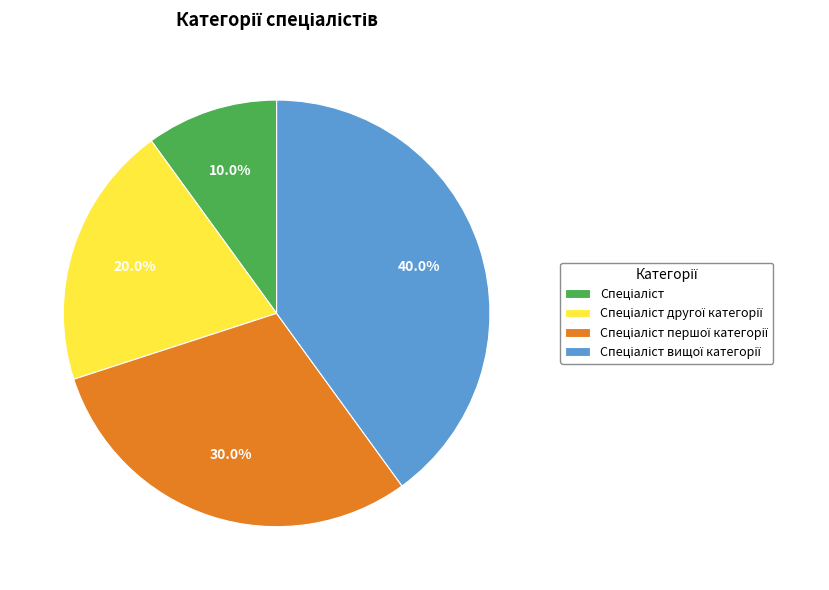

Is there a majority slice in this chart?

No